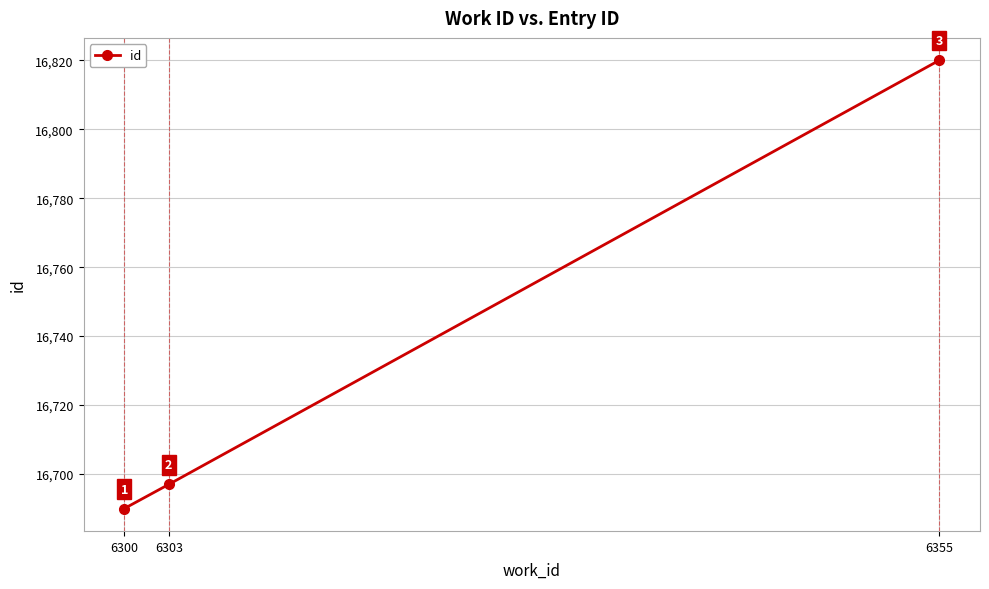

What is the ratio of the value at 6300 to the value at 6303?

1.0